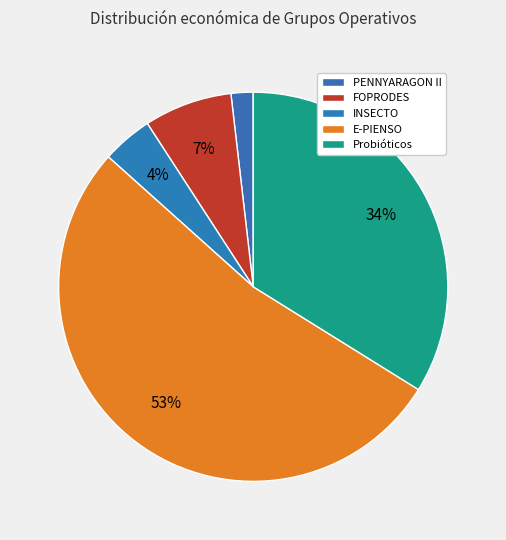

To the nearest percent, what is the difference between the largest and smallest slice percentages?

51%